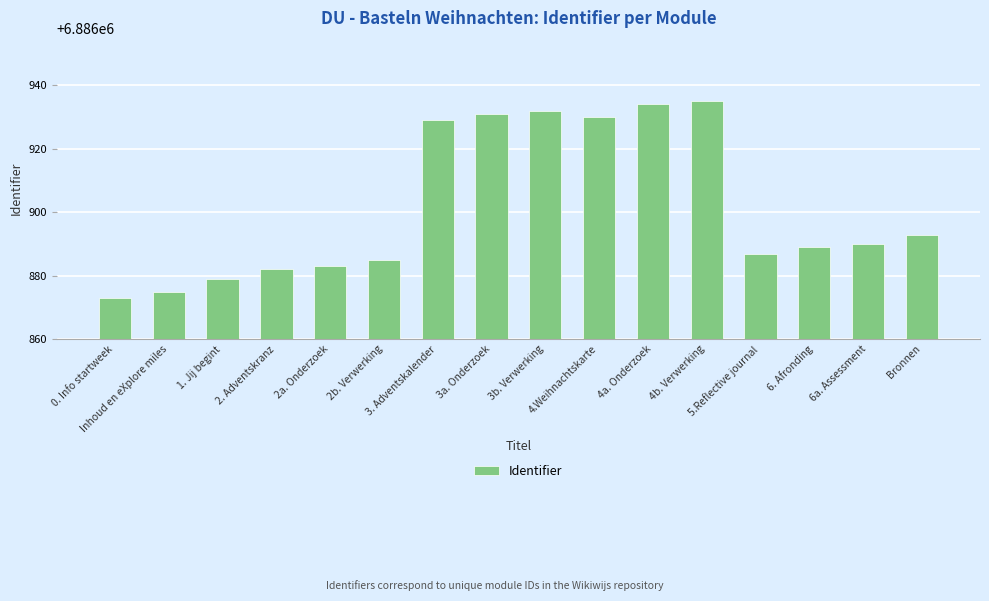

The value at 4a. Onderzoek is 6886934. True or false?

True